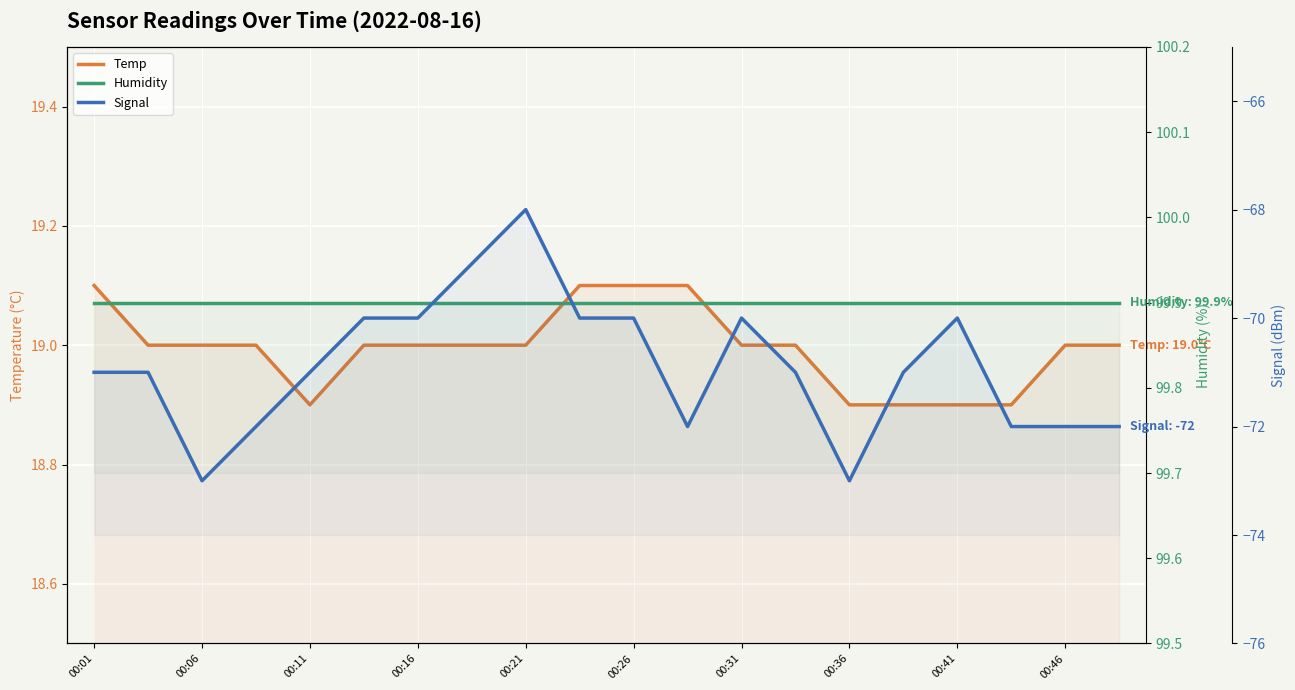

What is the maximum value for Temp?

19.1